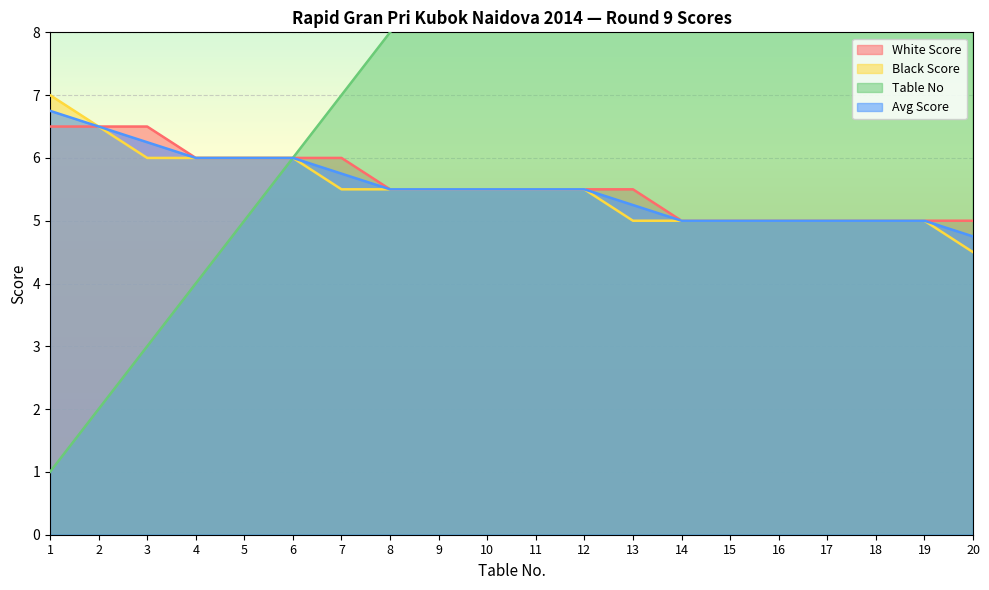

What is the difference between the highest and lowest values at 9?

3.5